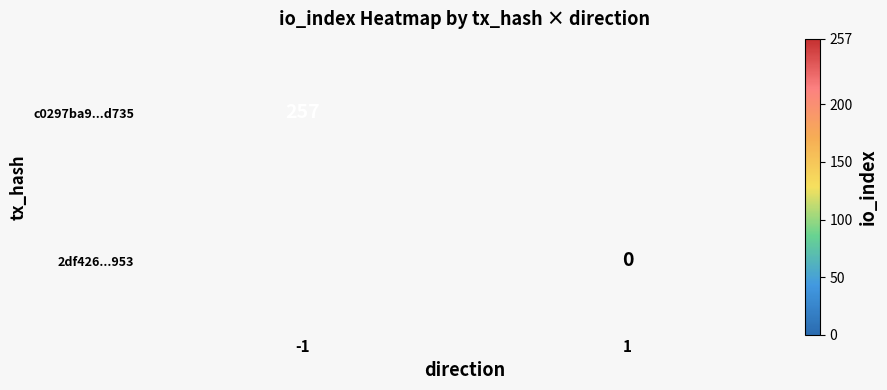

The c0297ba9...d735 series shows 361 at -1. True or false?

False